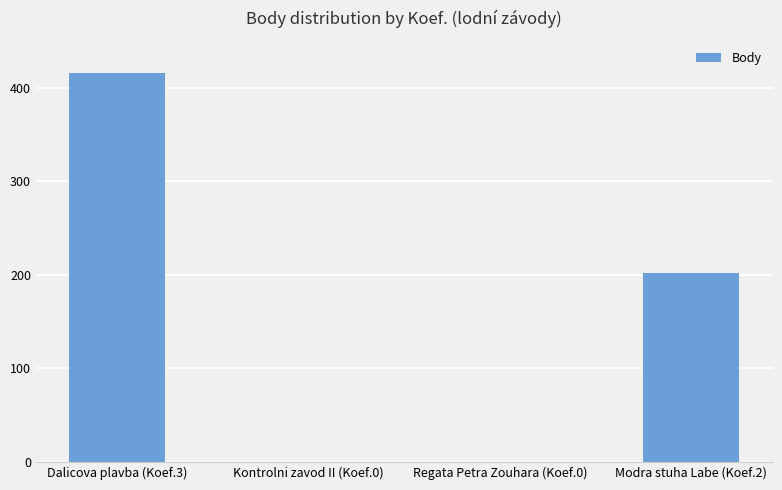

Reading right to left, what are all the values shown in this chart?

Modra stuha Labe (Koef.2)=202	Regata Petra Zouhara (Koef.0)=0	Kontrolni zavod II (Koef.0)=0	Dalicova plavba (Koef.3)=416